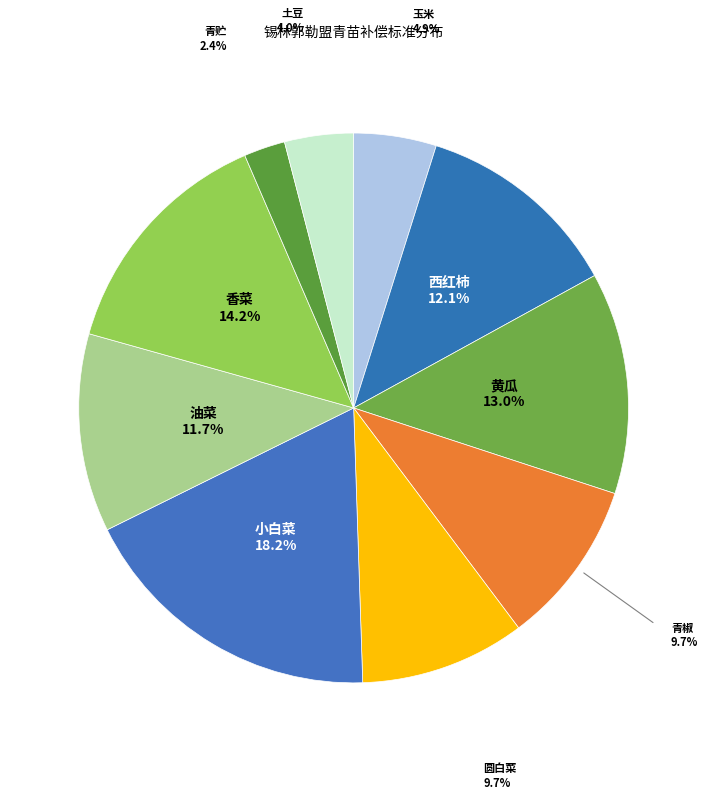

Does any single category account for the majority?

No